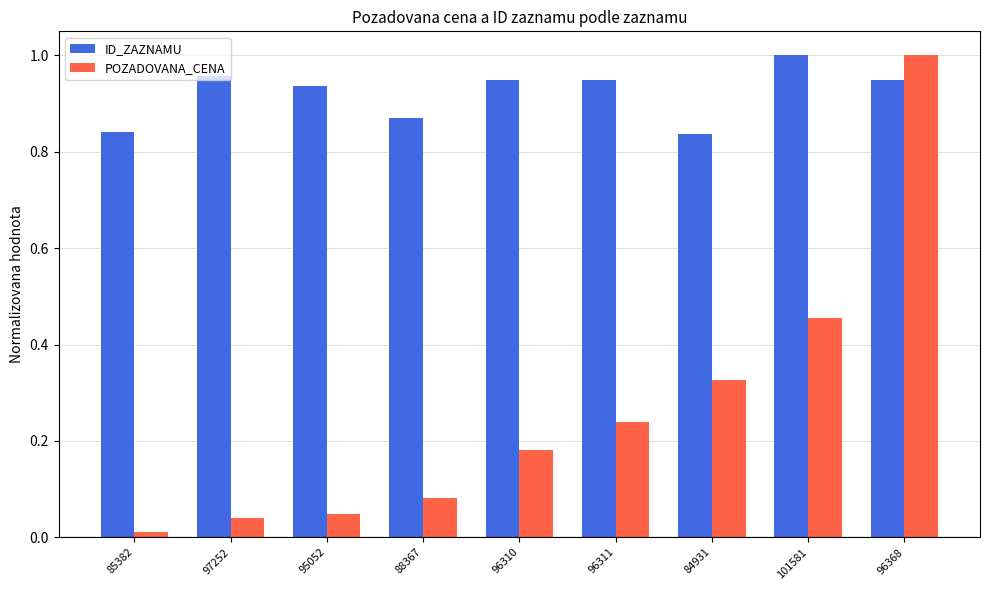

What is the label of the 9th bar from the left?

96368